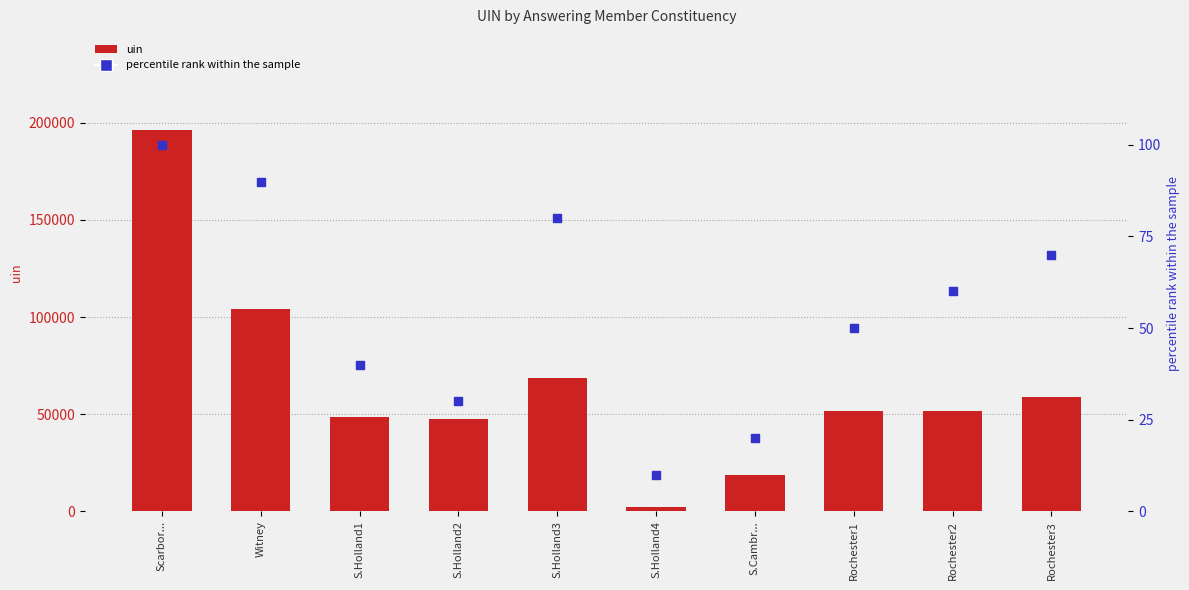

Is the value of uin at Rochester2 greater than the value of percentile rank within the sample at S.Holland2?

Yes